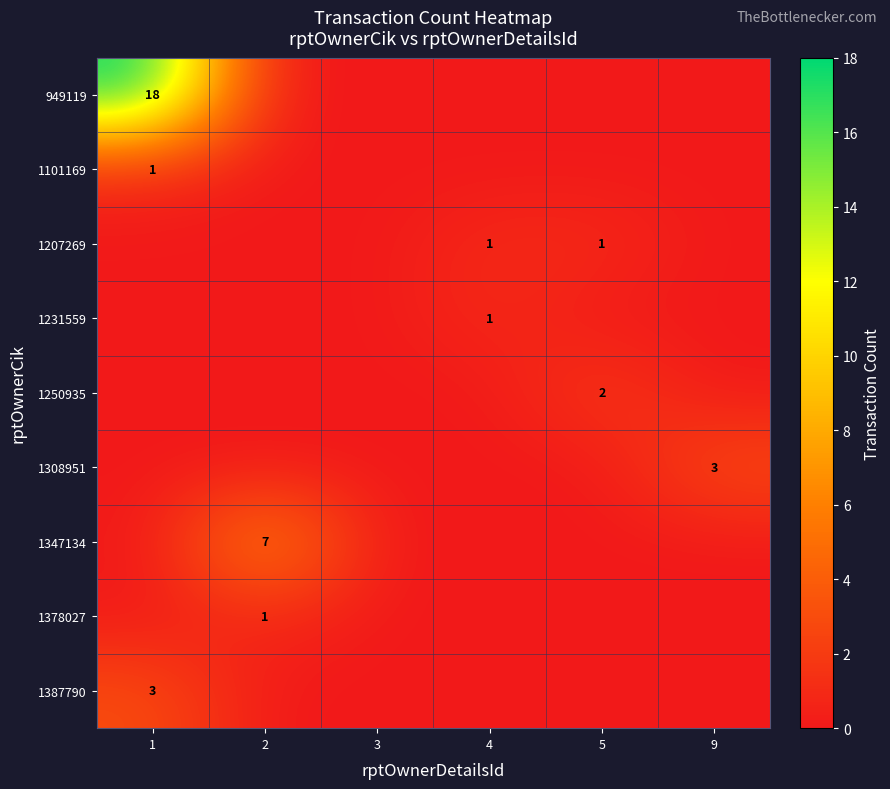

True or false: 1347134 has a value of 7 at 2.

True